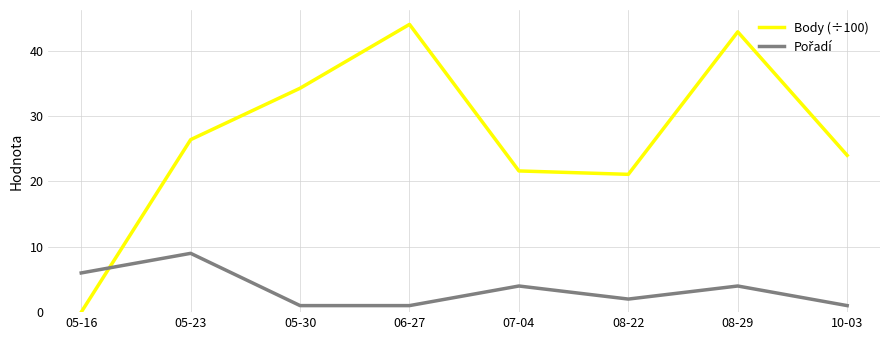

What is the difference between the second highest and second lowest values in the Body (÷100) series?

21.8